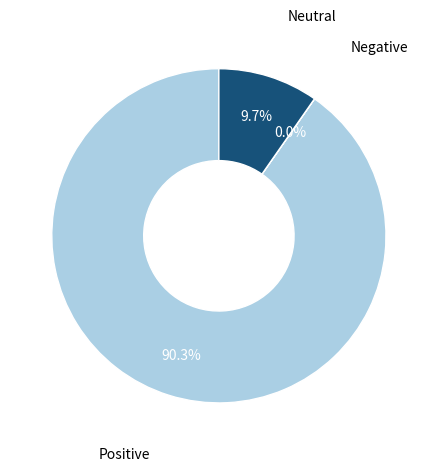

Does Neutral represent more than half of the total?

No